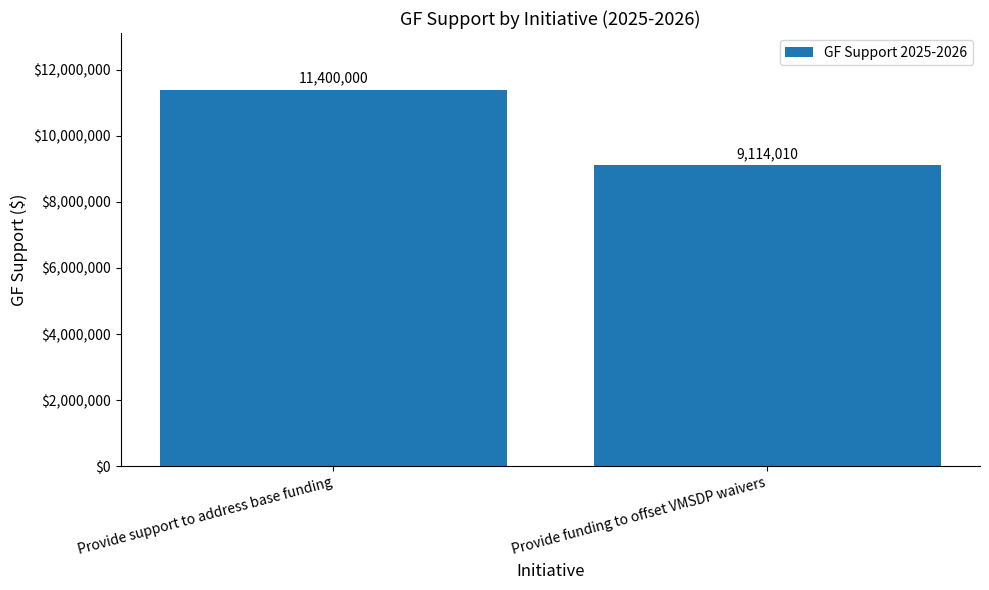

What position from the left is Provide support to address base funding?

1